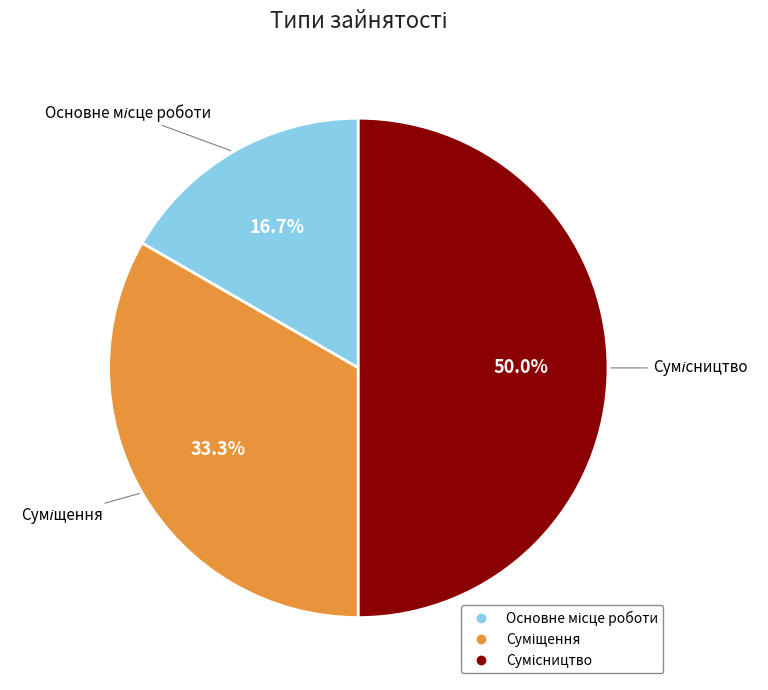

To the nearest percent, what percentage of the pie is Основне місце роботи?

17%